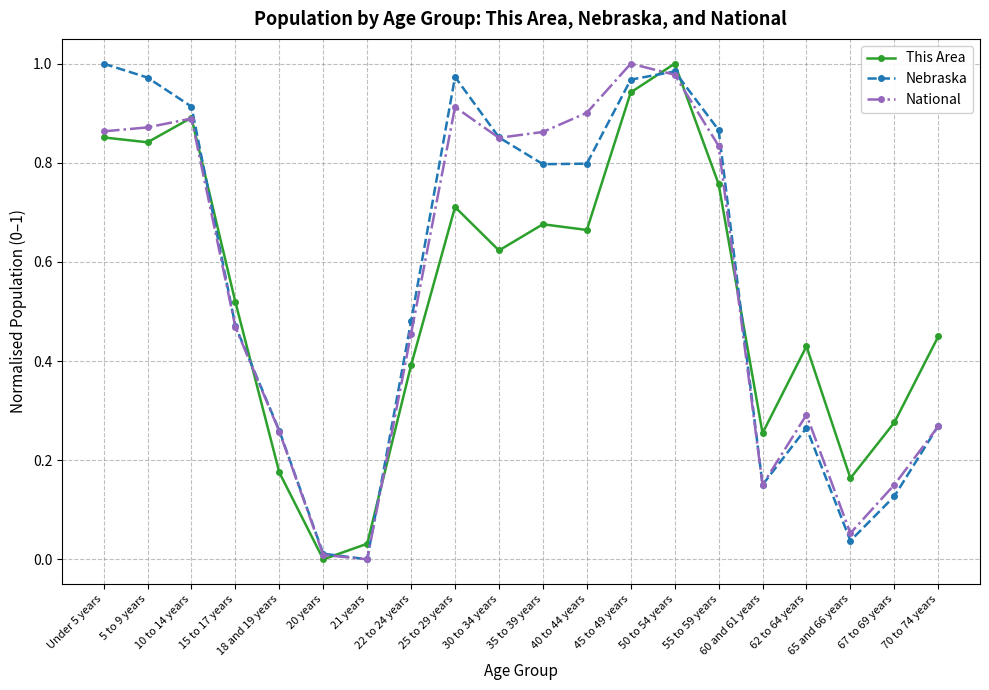

How many times do This Area and Nebraska cross each other?

7